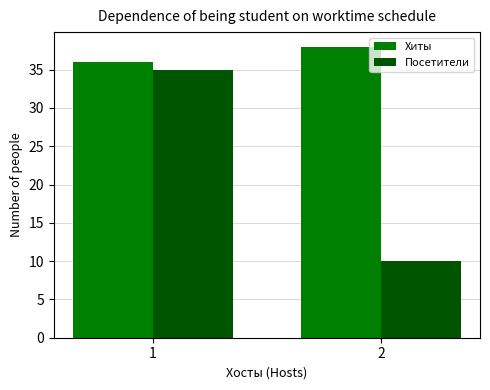

Which series has the widest spread of values?

Посетители